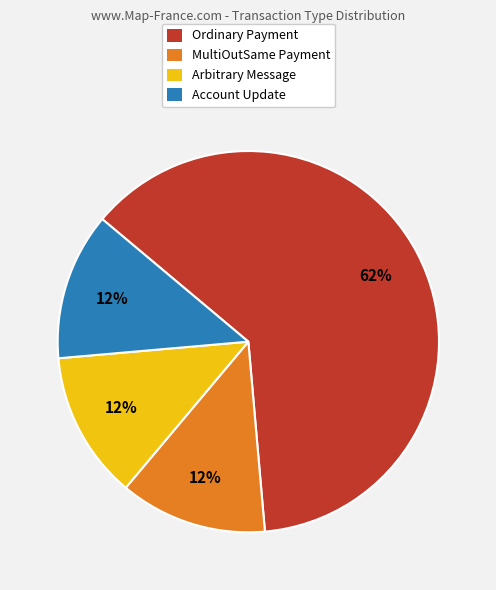

Which slice is the largest?

Ordinary Payment